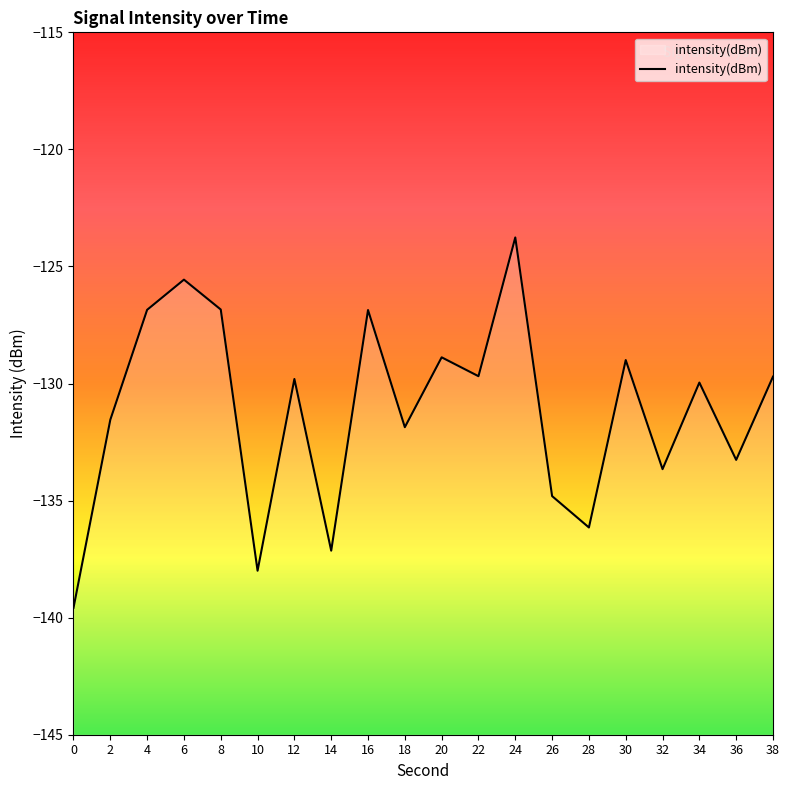

Reading left to right, list all the values displayed in this chart.

0=-139.6	2=-131.5	4=-126.9	6=-125.6	8=-126.8	10=-138.0	12=-129.8	14=-137.1	16=-126.9	18=-131.9	20=-128.9	22=-129.7	24=-123.8	26=-134.8	28=-136.1	30=-129.0	32=-133.7	34=-130.0	36=-133.3	38=-129.7